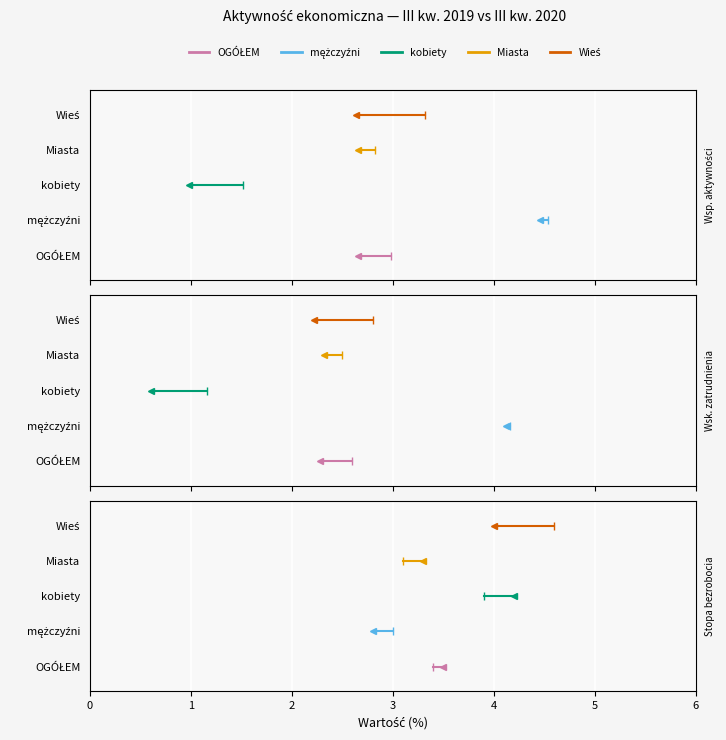

What are all the series names shown in the legend?

OGÓŁEM, mężczyźni, kobiety, Miasta, Wieś